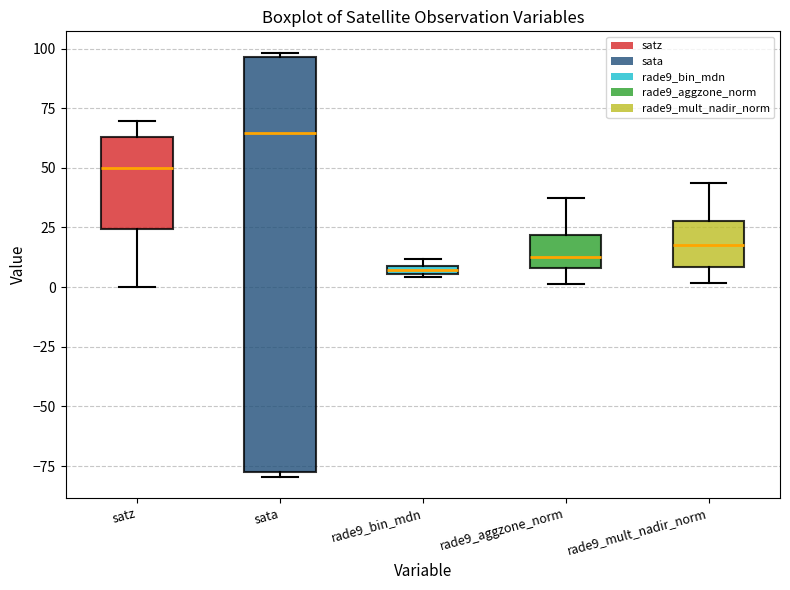

Where is the upper edge of the box for satz on the y-axis? The values are not printed on the chart, so give them approximately, as read against the axis.

65